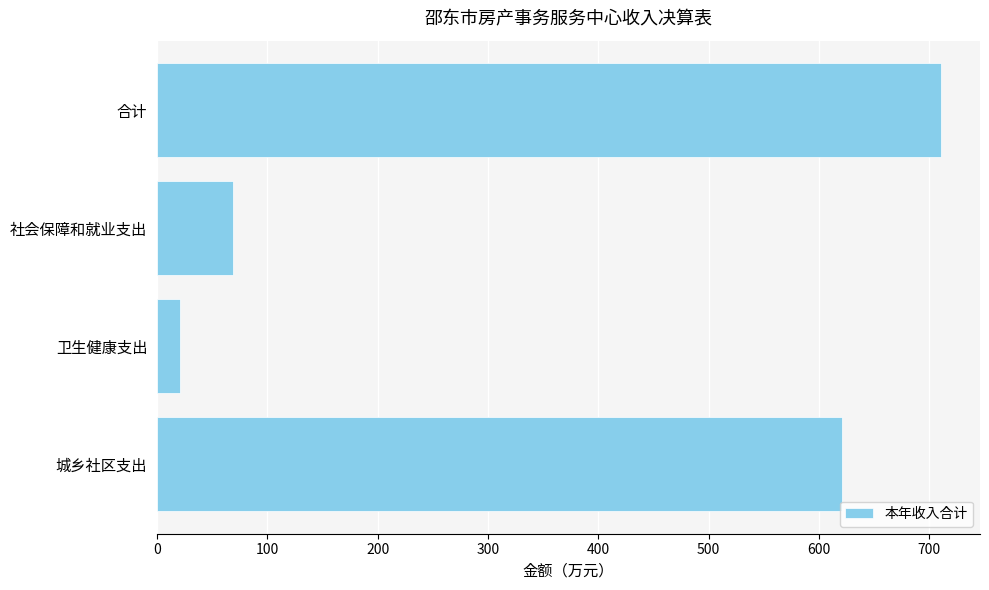

Is it true that the value at 社会保障和就业支出 is 39.0?

False